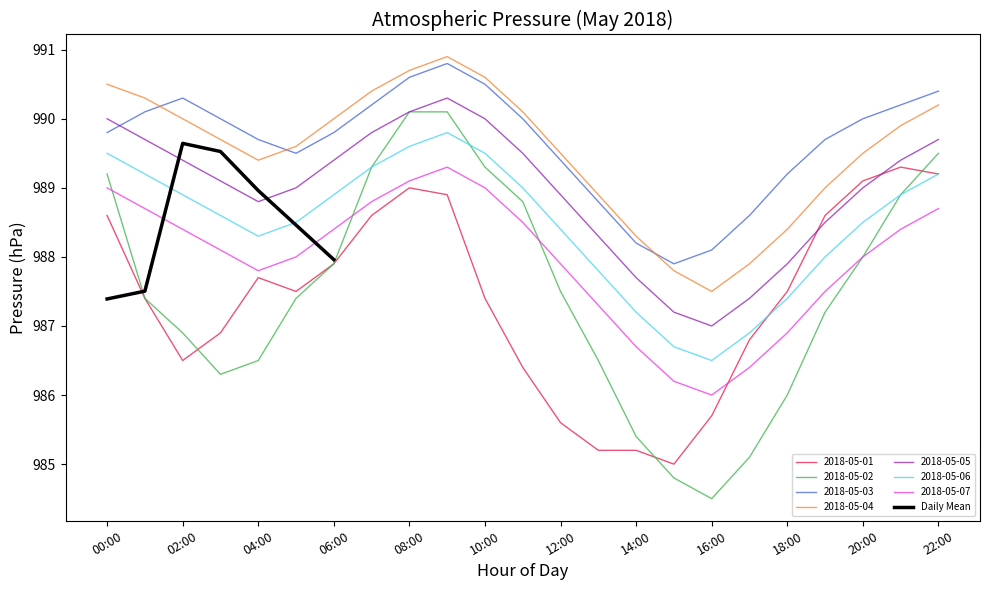

What is the lowest value of the Daily Mean series?

987.4